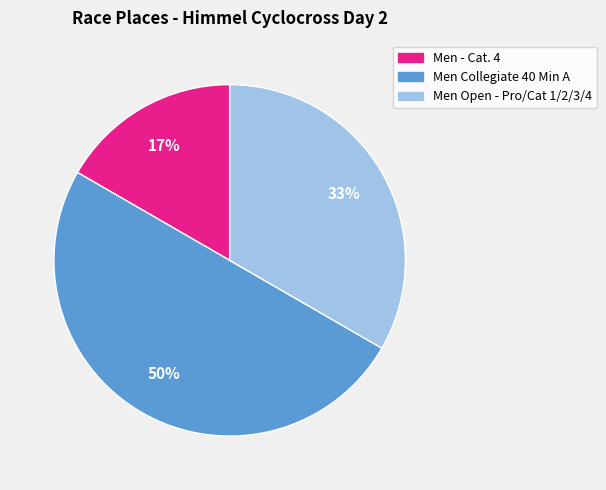

Is Men Open - Pro/Cat 1/2/3/4 the majority of the pie?

No